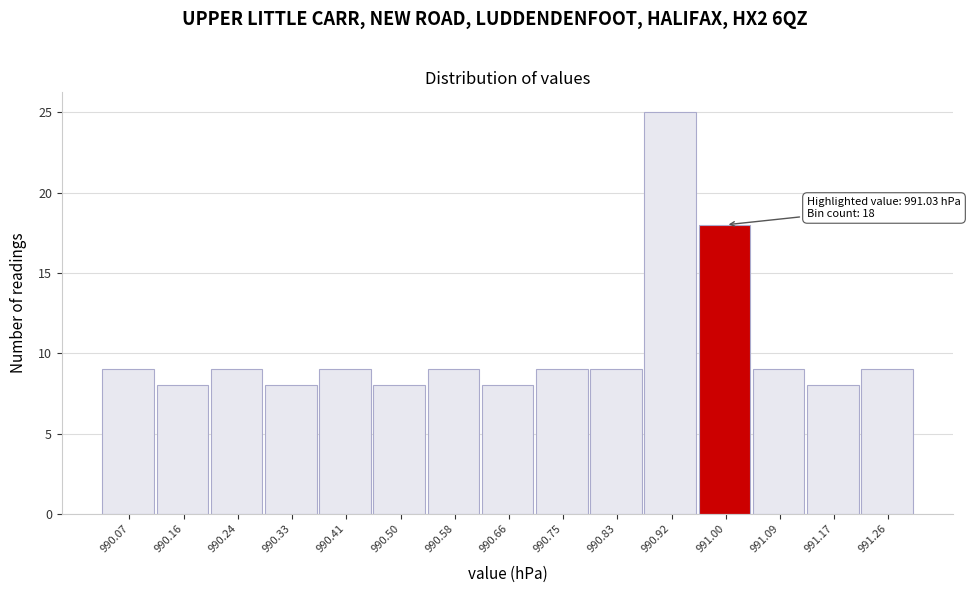

Over which range of the x-axis is the bar tallest?

990.88 to 990.96